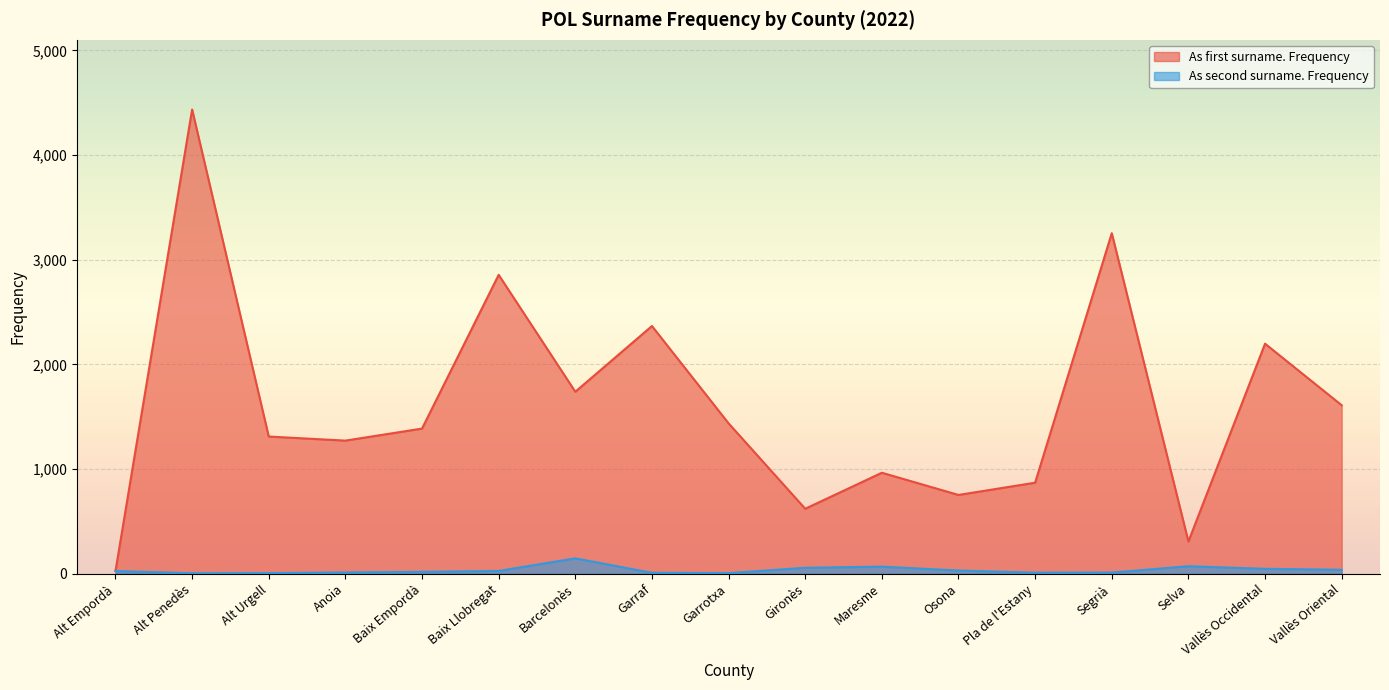

At which label is As second surname. Frequency closest to 75?

Selva